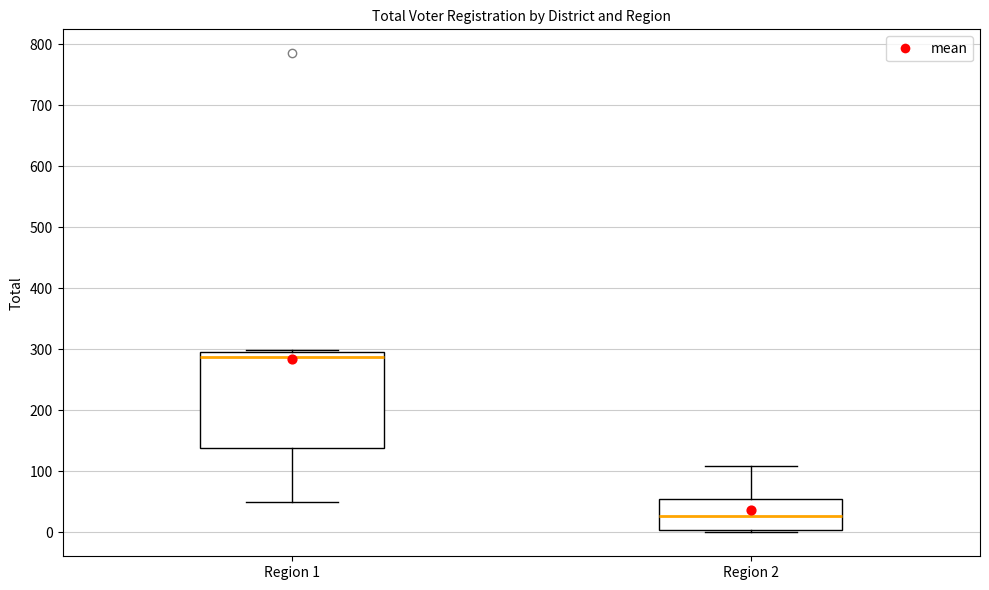

Which box has the lowest median line?

Region 2